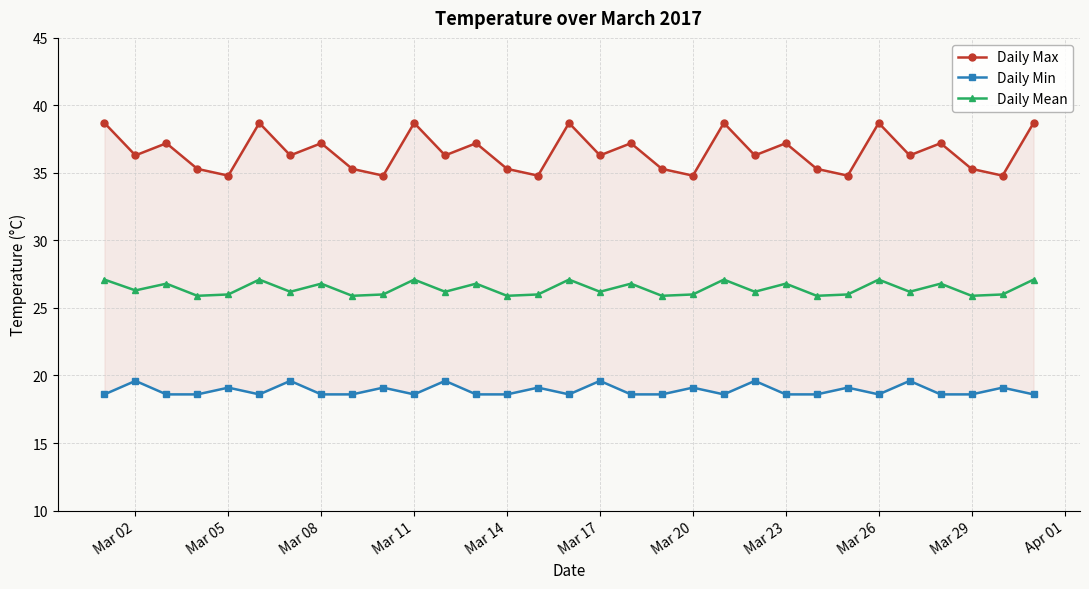

Count the number of categories in the chart.

31